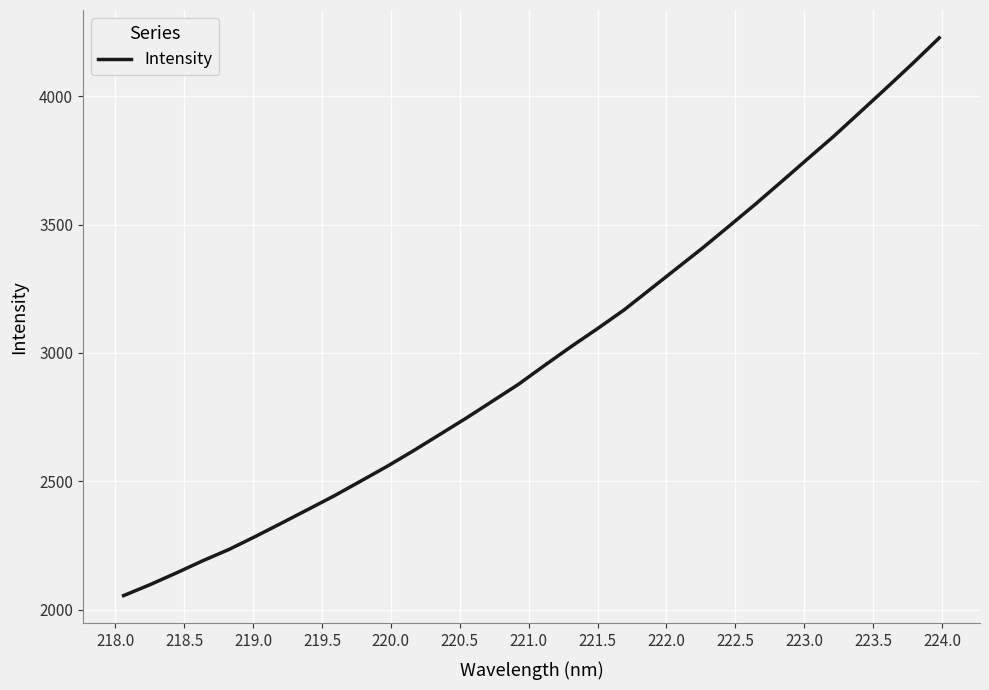

What is the smallest value displayed?

2054.4